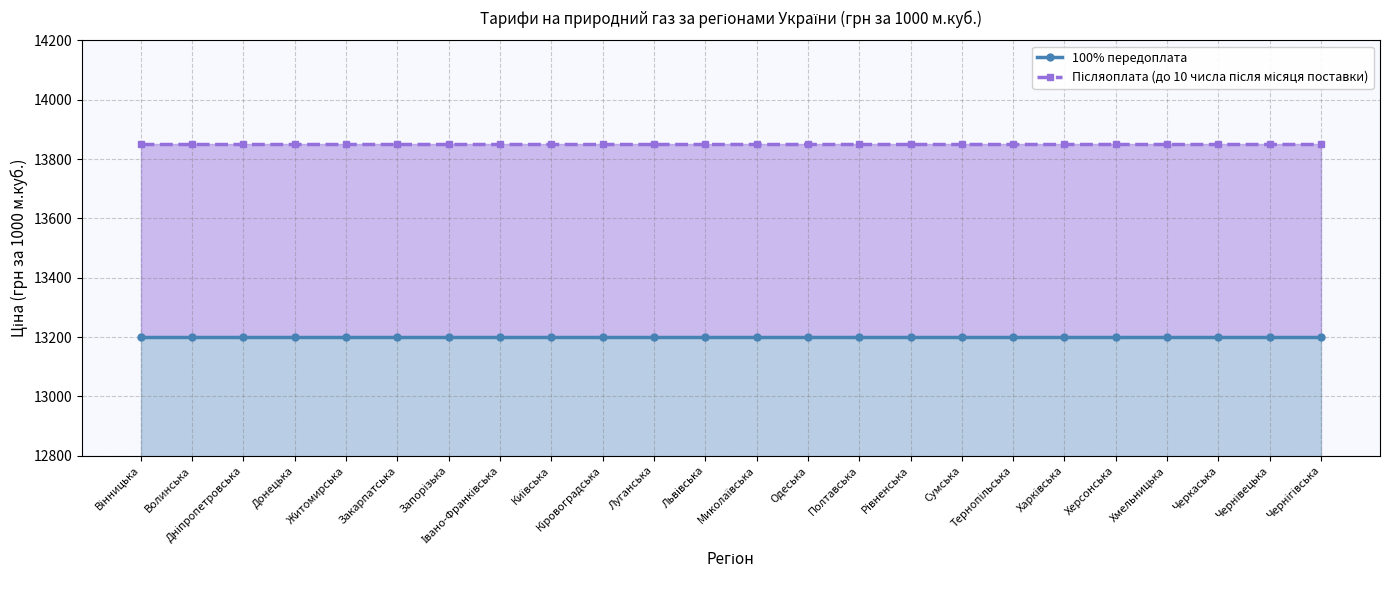

Which series has the largest total across all categories?

Післяоплата (до 10 числа після місяця поставки)